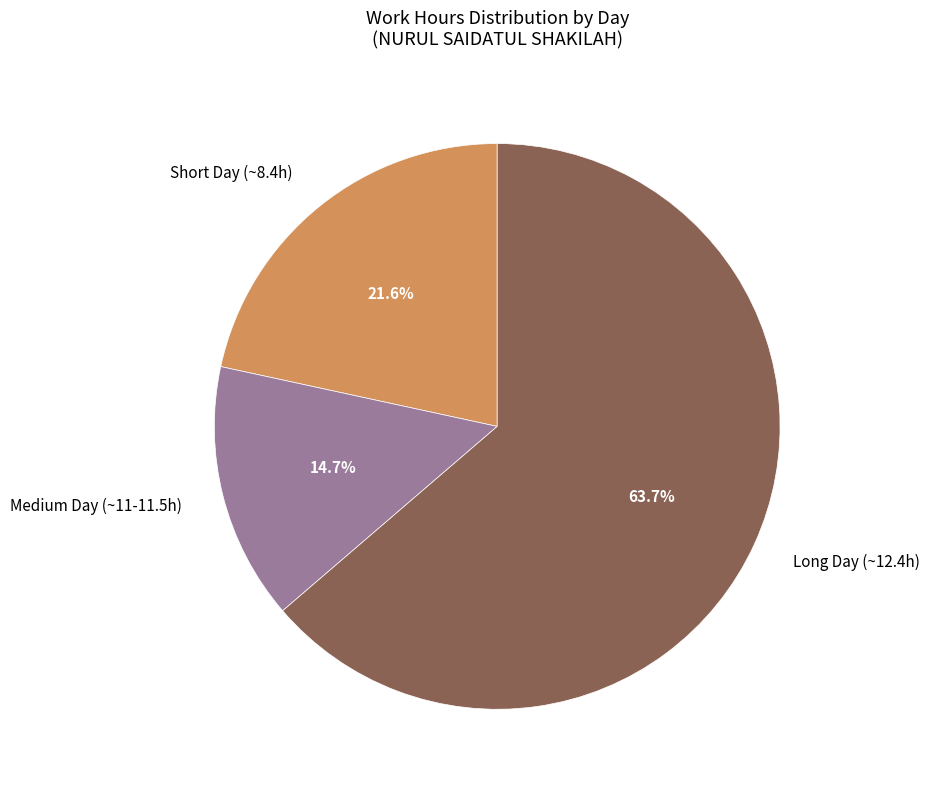

Which has a higher value, Medium Day (~11-11.5h) or Long Day (~12.4h)?

Long Day (~12.4h)